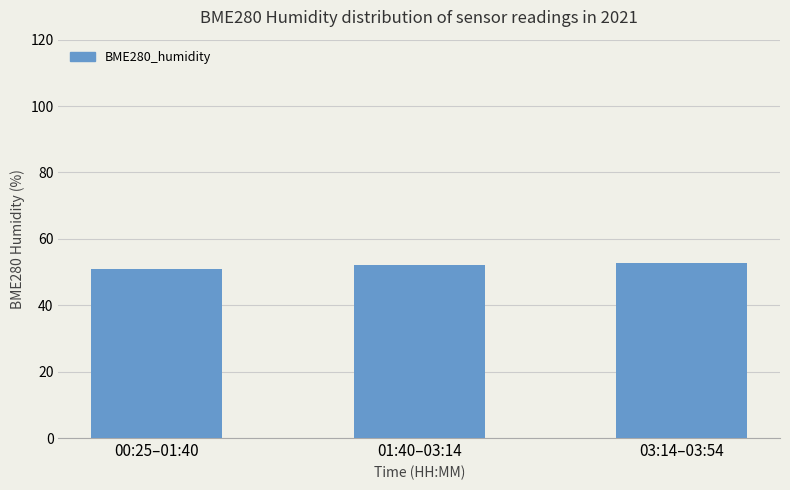

Approximately how many times larger is the value at 01:40–03:14 compared to 03:14–03:54?

1.0